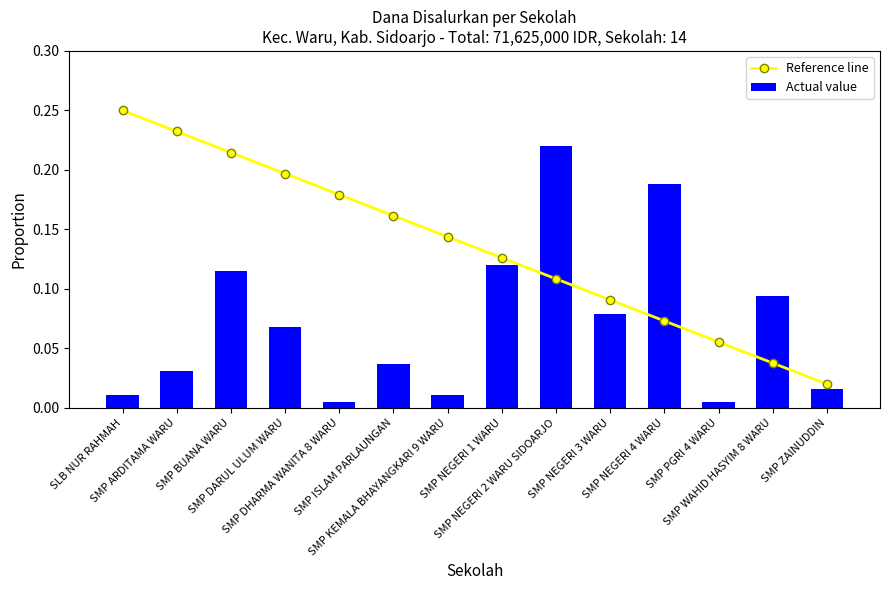

How many groups of bars are there?

14